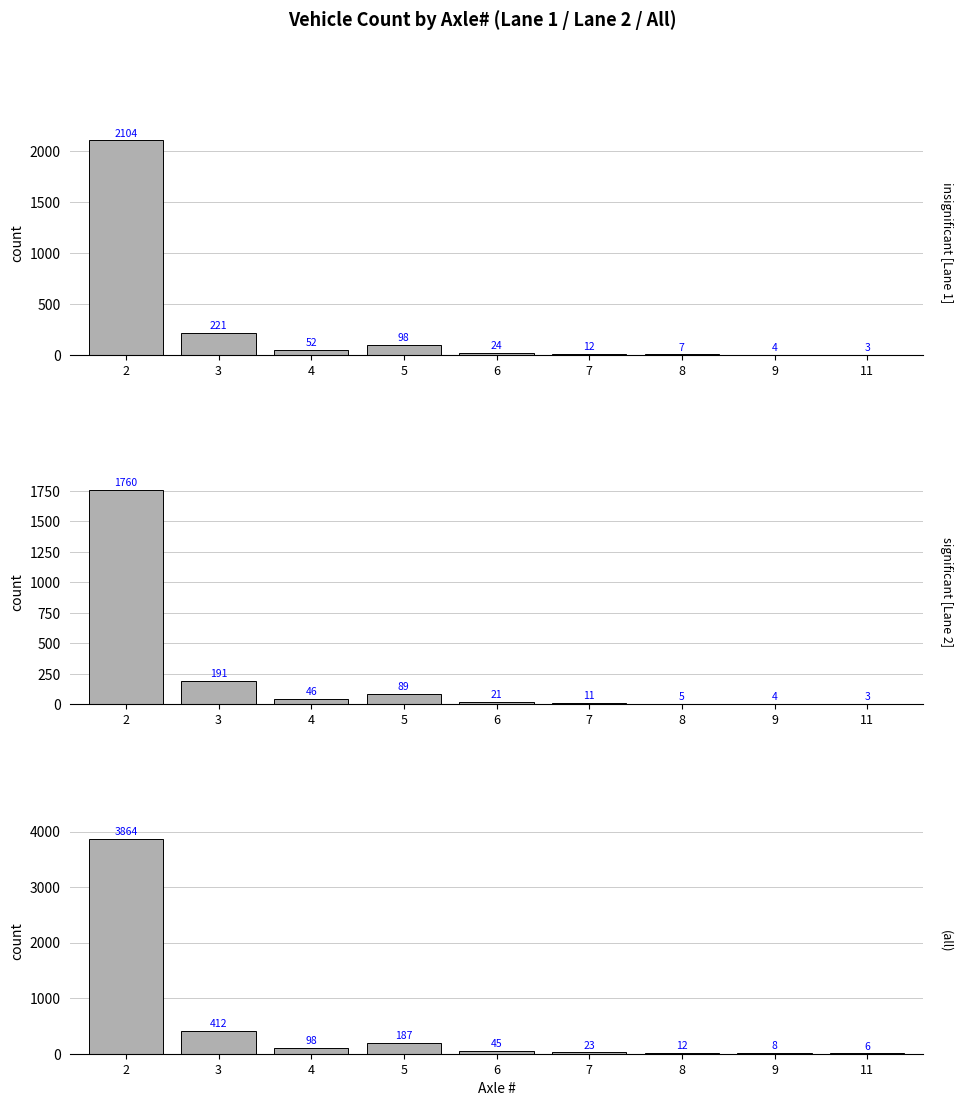

Reading right to left, what are all the values shown in this chart?

Lane 1: 11=3	9=4	8=7	7=12	6=24	5=98	4=52	3=221	2=2104
Lane 2: 11=3	9=4	8=5	7=11	6=21	5=89	4=46	3=191	2=1760
All: 11=6	9=8	8=12	7=23	6=45	5=187	4=98	3=412	2=3864